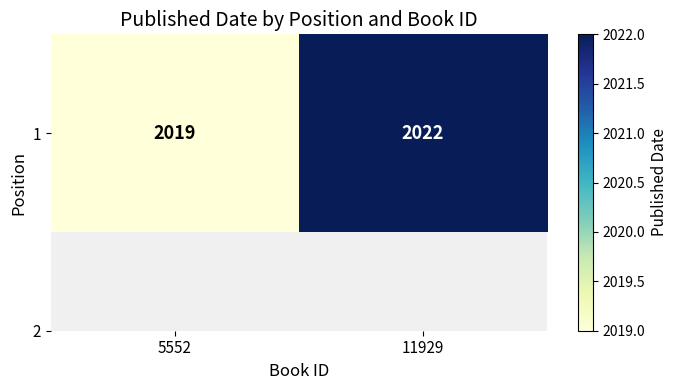

Which has a higher value, 5552 or 11929?

11929